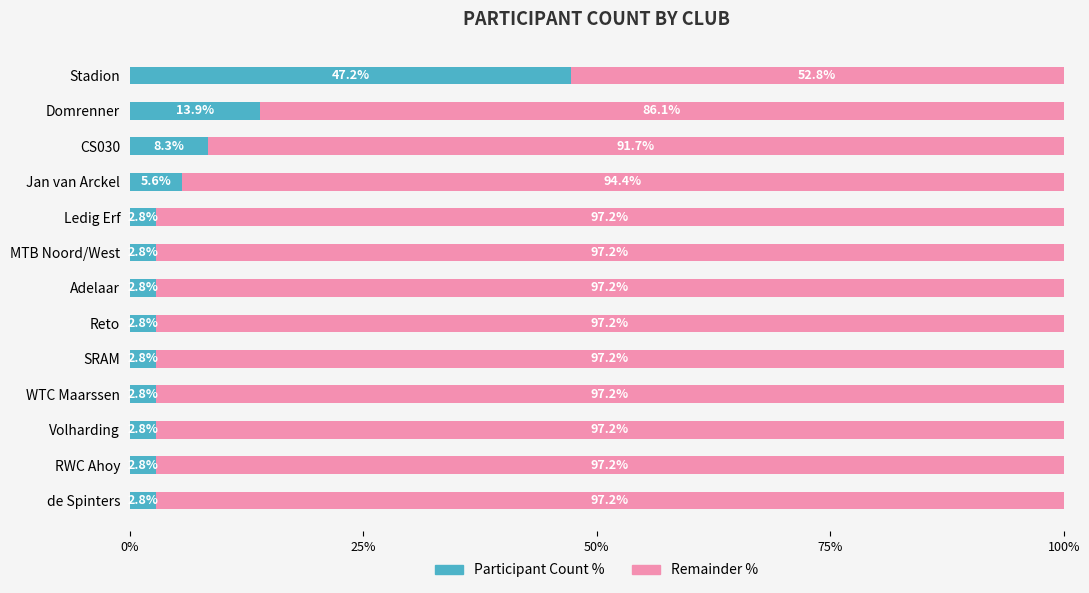

What is the sum of the Participant Count % values at MTB Noord/West and de Spinters?

5.6